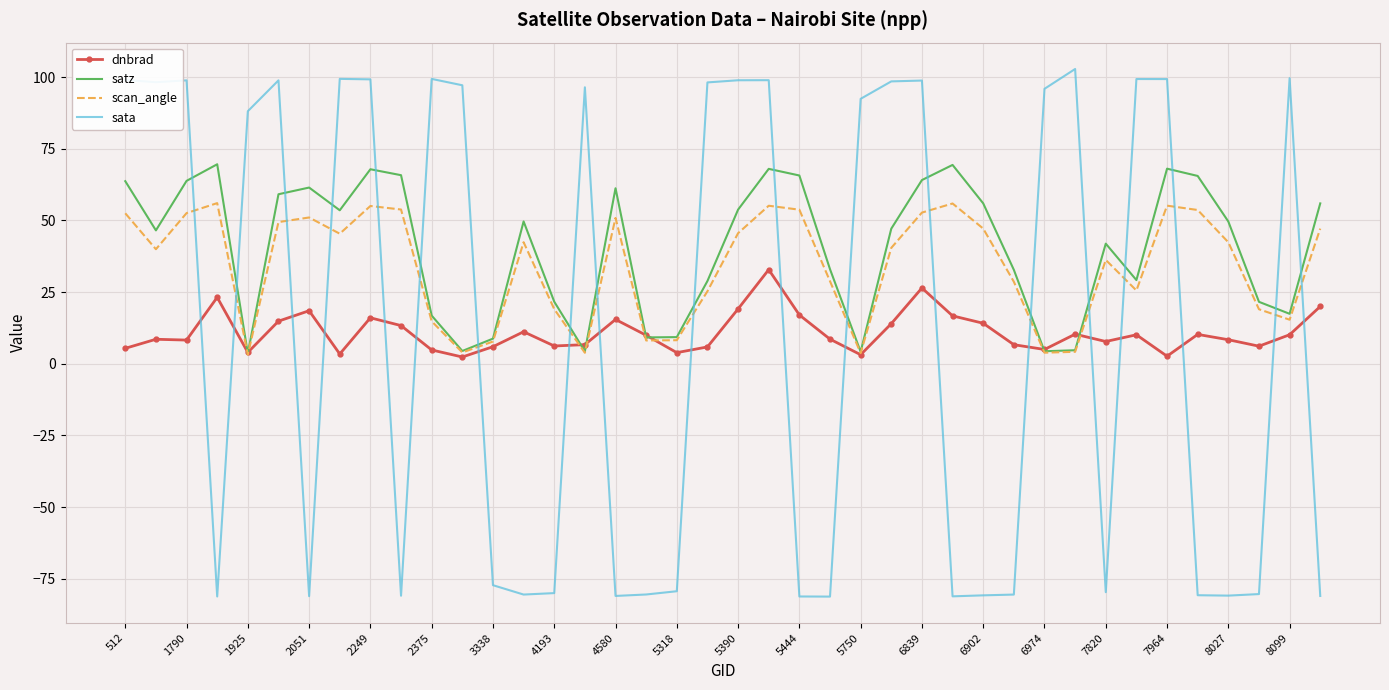

What is the lowest value of the dnbrad series?

2.3